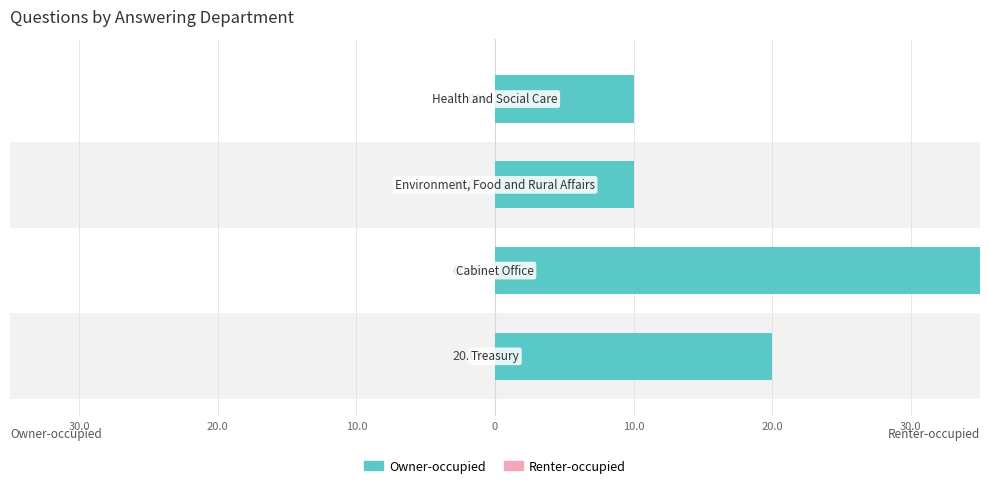

How many data points in Owner-occupied are less than 20?

2